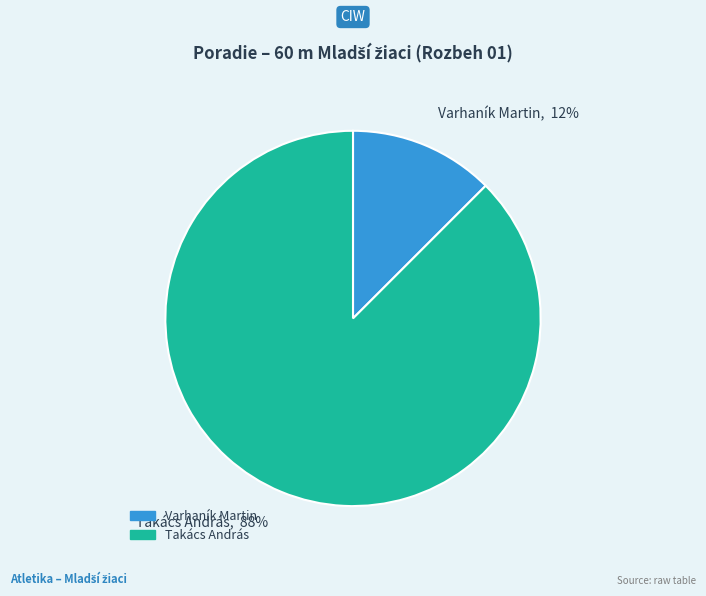

How many slices are in this pie chart?

2